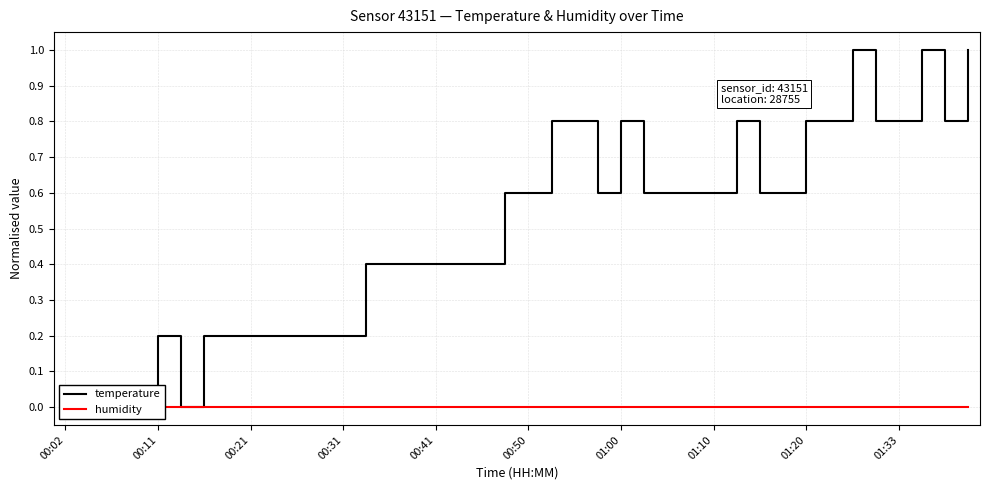

Reading left to right, transcribe all the data shown in this chart.

temperature: 0.0	0.0	0.0	0.0	0.2	0.0	0.2	0.2	0.2	0.2	0.2	0.2	0.2	0.4	0.4	0.4	0.4	0.4	0.4	0.6	0.6	0.8	0.8	0.6	0.8	0.6	0.6	0.6	0.6	0.8	0.6	0.6	0.8	0.8	1.0	0.8	0.8	1.0	0.8	1.0
humidity: 0.0	0.0	0.0	0.0	0.0	0.0	0.0	0.0	0.0	0.0	0.0	0.0	0.0	0.0	0.0	0.0	0.0	0.0	0.0	0.0	0.0	0.0	0.0	0.0	0.0	0.0	0.0	0.0	0.0	0.0	0.0	0.0	0.0	0.0	0.0	0.0	0.0	0.0	0.0	0.0